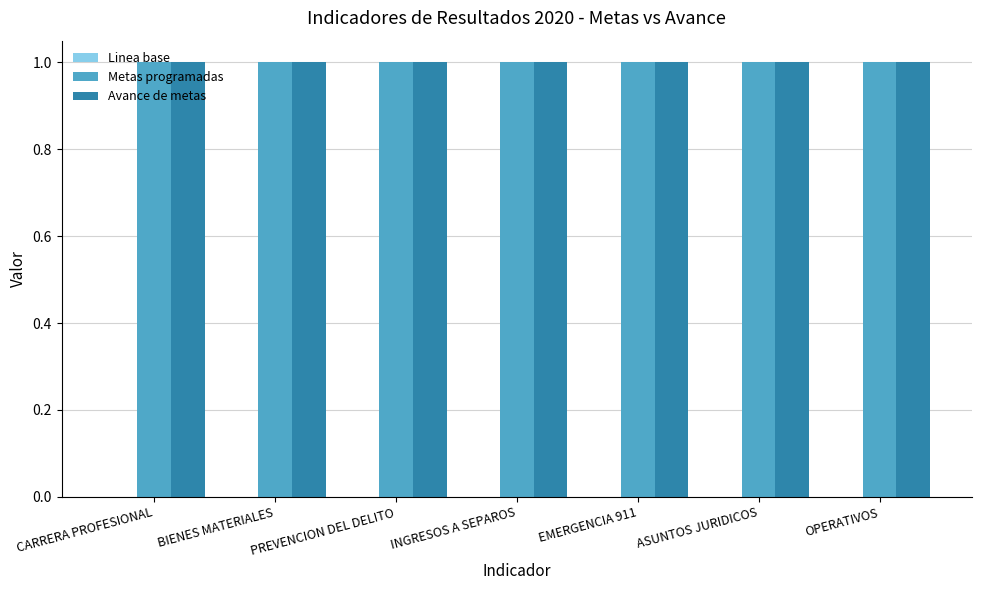

Reading left to right, transcribe all the data shown in this chart.

Linea base: 0	0	0	0	0	0	0
Metas programadas: 1	1	1	1	1	1	1
Avance de metas: 1	1	1	1	1	1	1